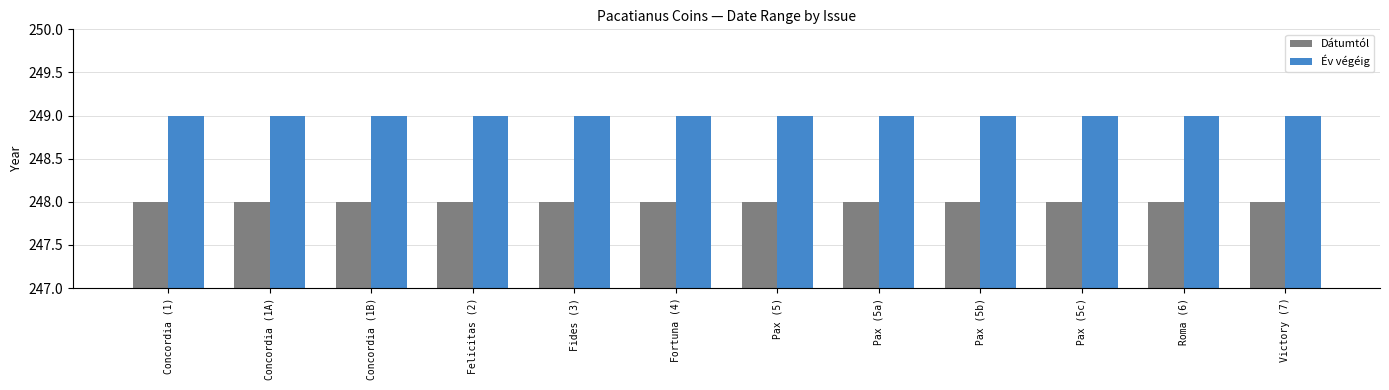

Reading left to right, list all the values displayed in this chart.

Dátumtól: 248	248	248	248	248	248	248	248	248	248	248	248
Év végéig: 249	249	249	249	249	249	249	249	249	249	249	249